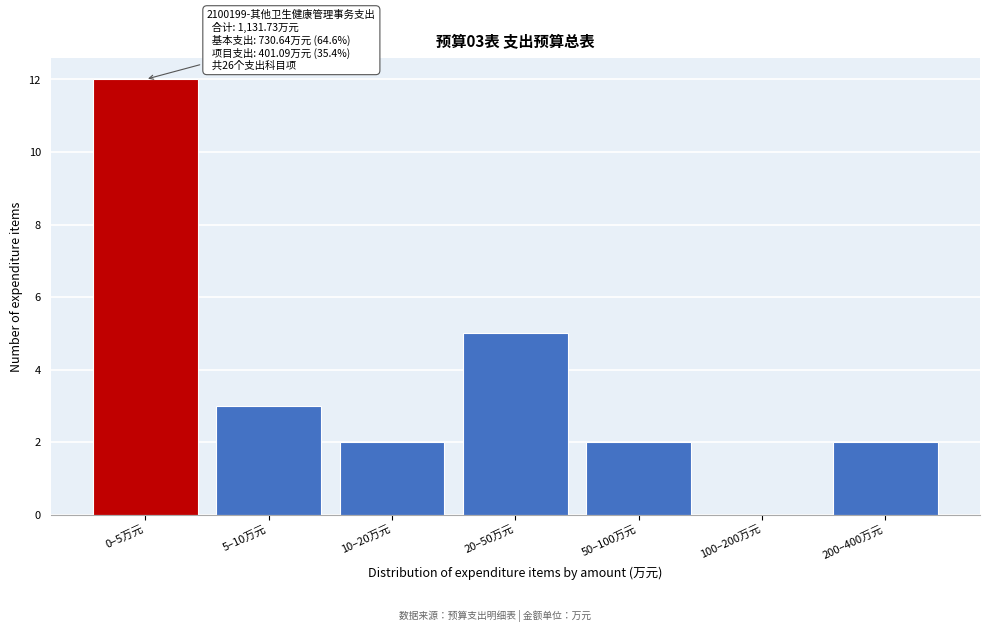

Reading left to right, what are all the values shown in this chart?

0–5万元=12	5–10万元=3	10–20万元=2	20–50万元=5	50–100万元=2	100–200万元=0	200–400万元=2